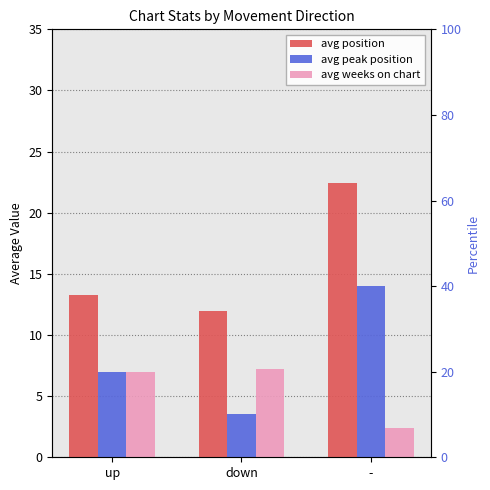

What is the sum of the avg weeks on chart values at down and -?

9.6